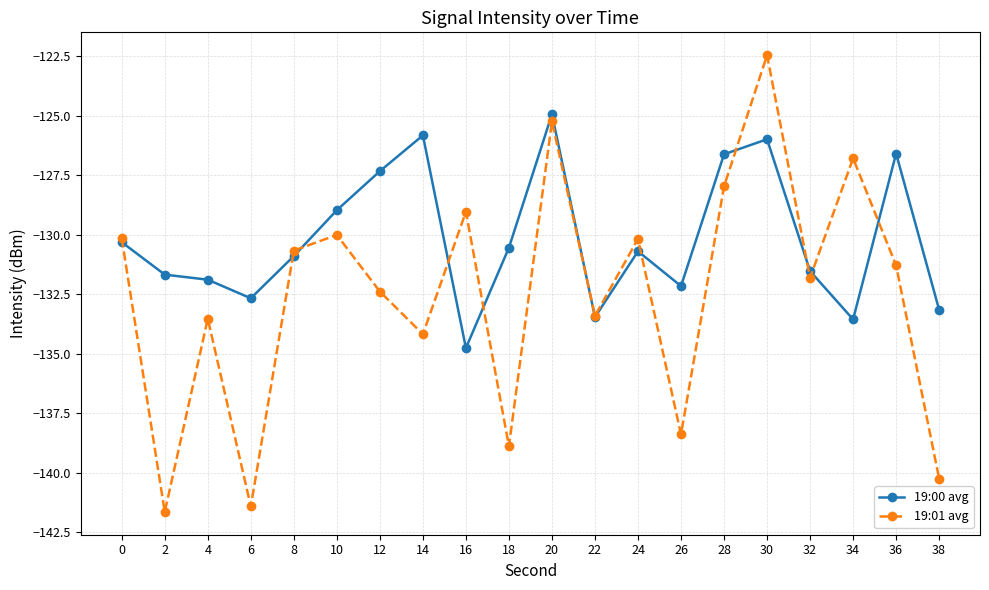

How many lines are shown in the chart?

2